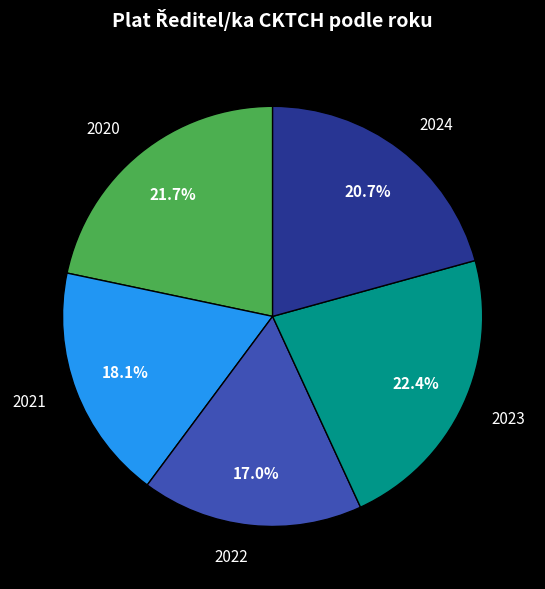

Which category has the biggest portion of the pie?

2023